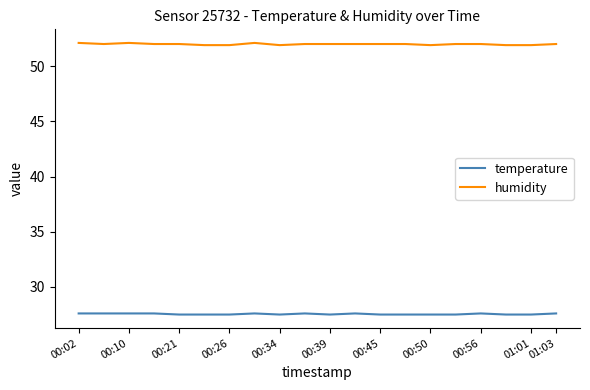

List the series in order of their overall mean, lowest first.

temperature, humidity